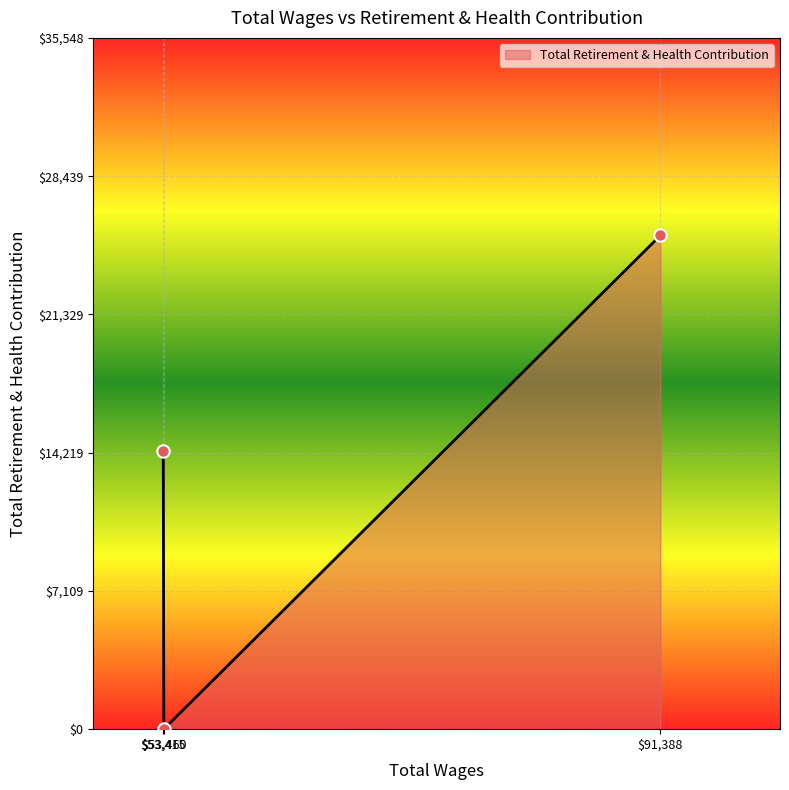

What is the difference between the maximum and second lowest values?

11086